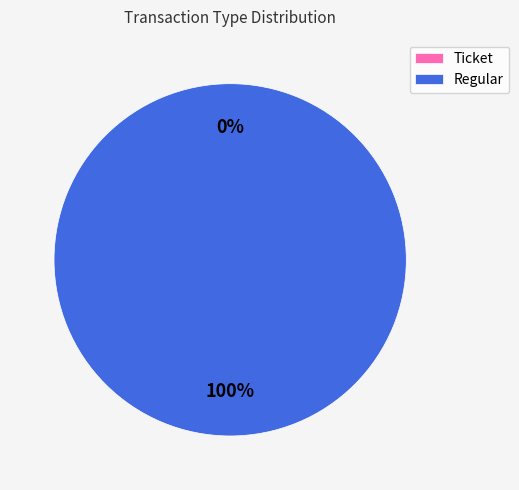

The Ticket slice represents 9% of the pie. True or false?

False